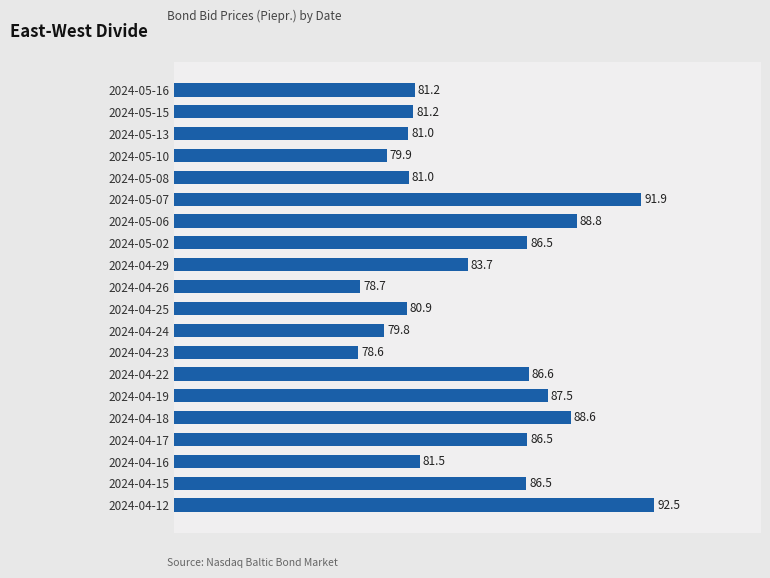

Which category has the highest value across all series?

2024-04-12